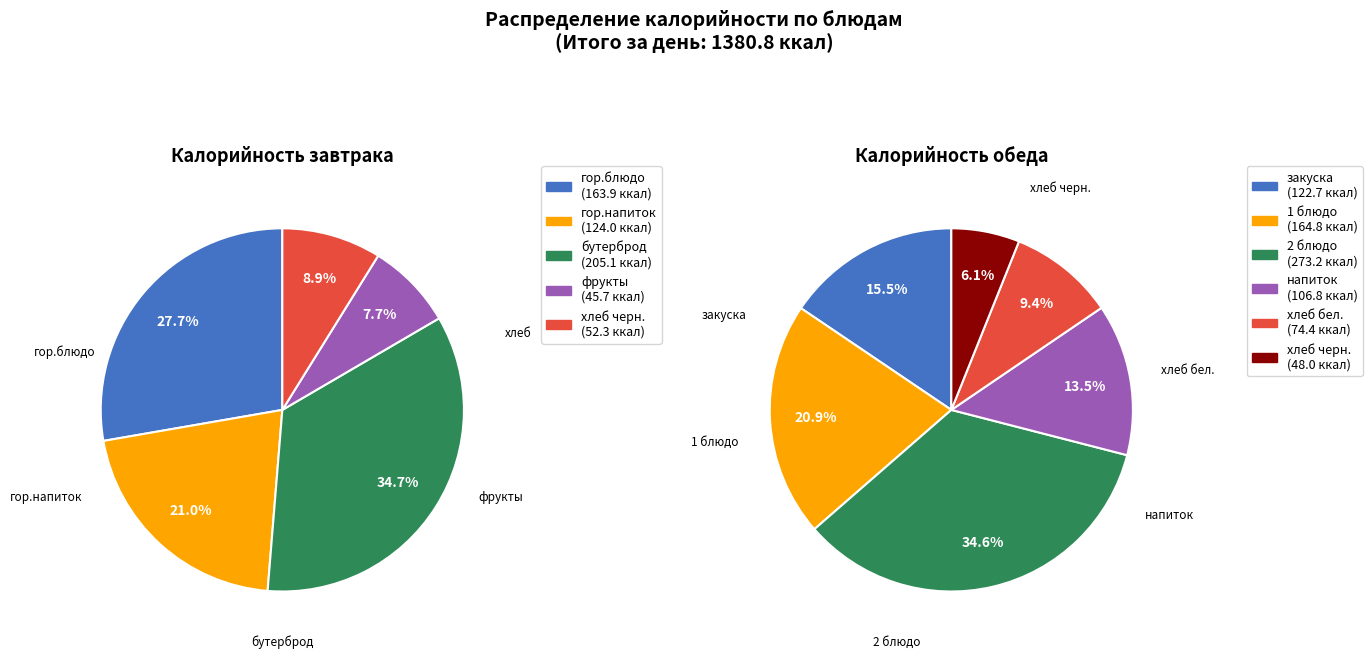

To the nearest percent, what portion does Обед represent?

57%